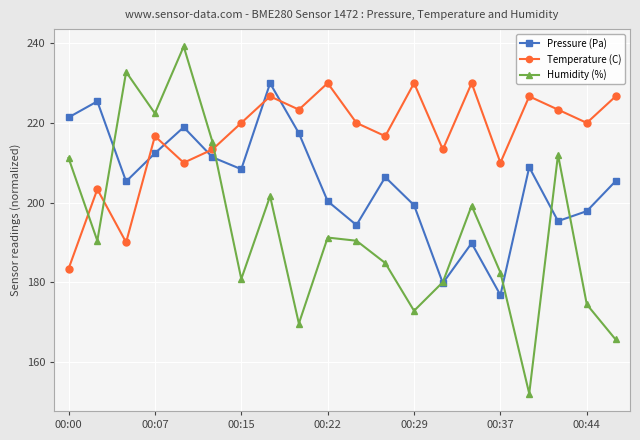

True or false: Humidity (%) has more than 2 points higher than both neighbors.

True